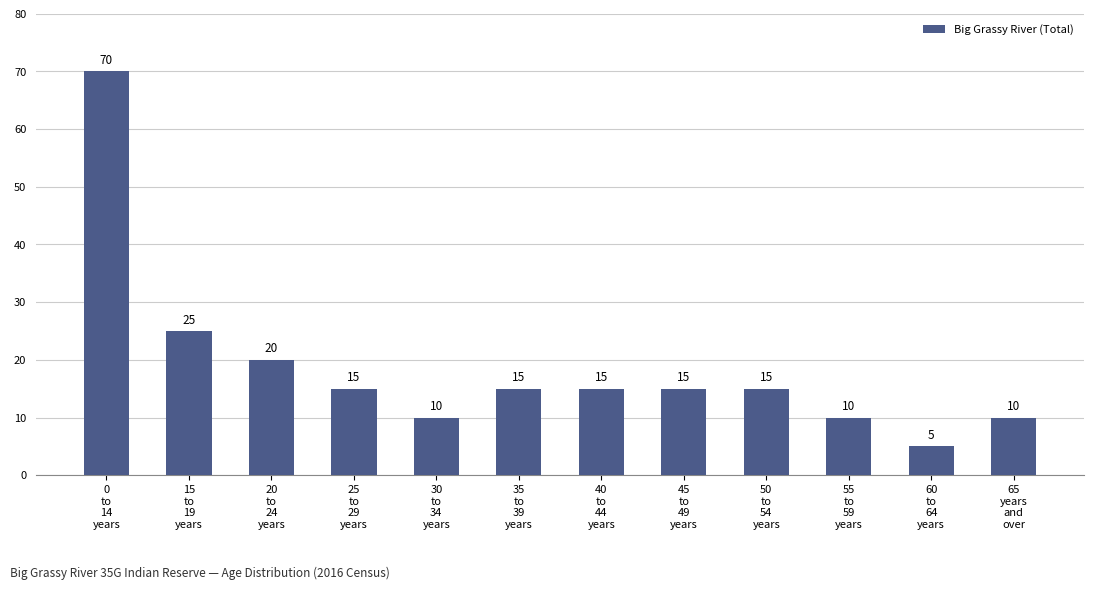

Approximately how many times larger is the value at 50
to
54
years compared to 35
to
39
years?

1.0